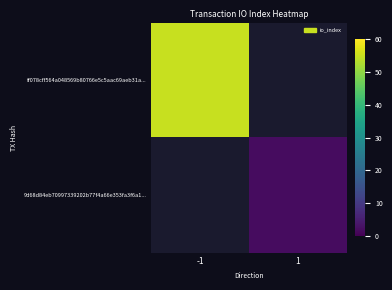

Is it true that ff078cff564a048569b80766e5c5aac69aeb31a... equals 37.7 at -1?

False